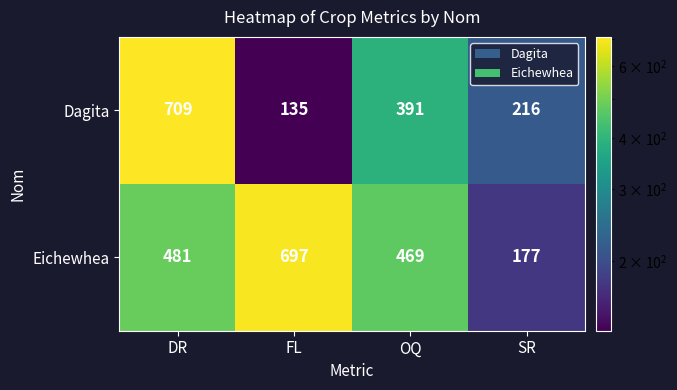

Reading left to right, transcribe all the data shown in this chart.

Dagita: DR=709	FL=135	OQ=391	SR=216
Eichewhea: DR=481	FL=697	OQ=469	SR=177